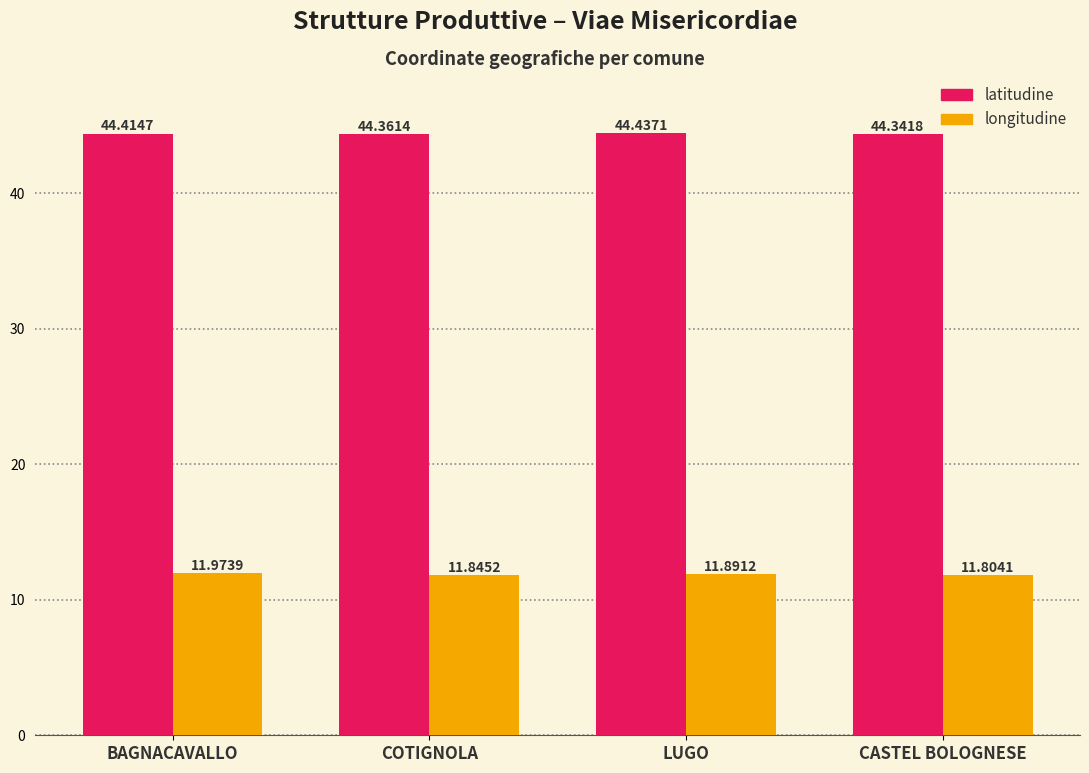

Reading left to right, list all the values displayed in this chart.

latitudine: BAGNACAVALLO=44.4	COTIGNOLA=44.4	LUGO=44.4	CASTEL BOLOGNESE=44.3
longitudine: BAGNACAVALLO=12.0	COTIGNOLA=11.8	LUGO=11.9	CASTEL BOLOGNESE=11.8